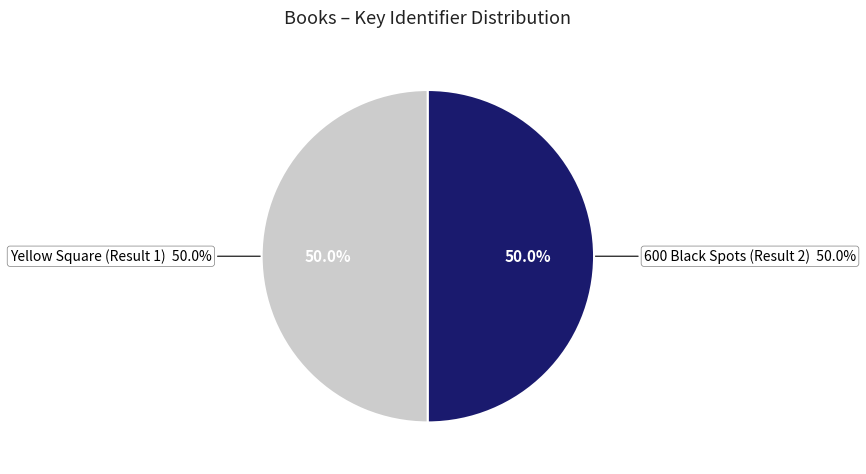

How many segments does this pie chart have?

2